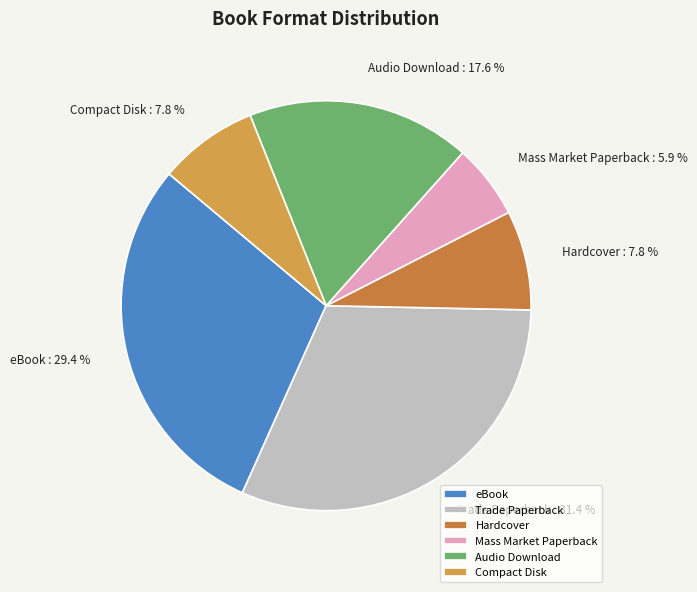

Which category has the smallest portion of the pie?

Mass Market Paperback